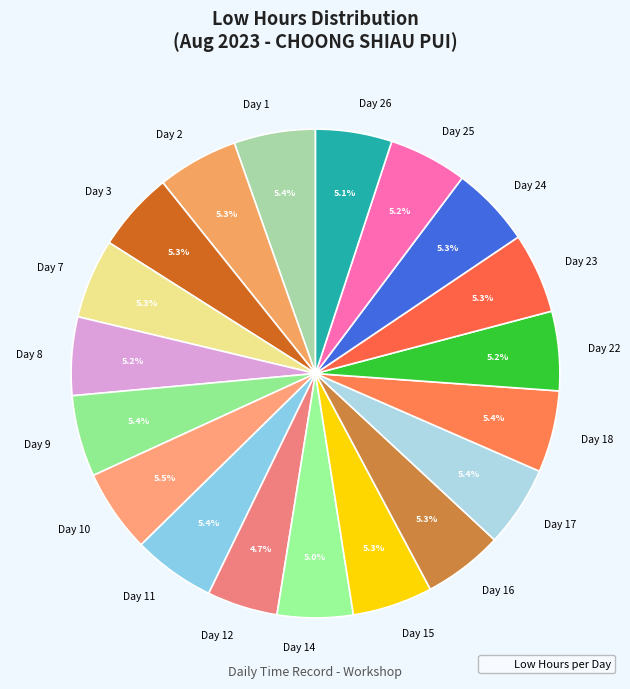

Is there any slice that represents more than half of the pie?

No